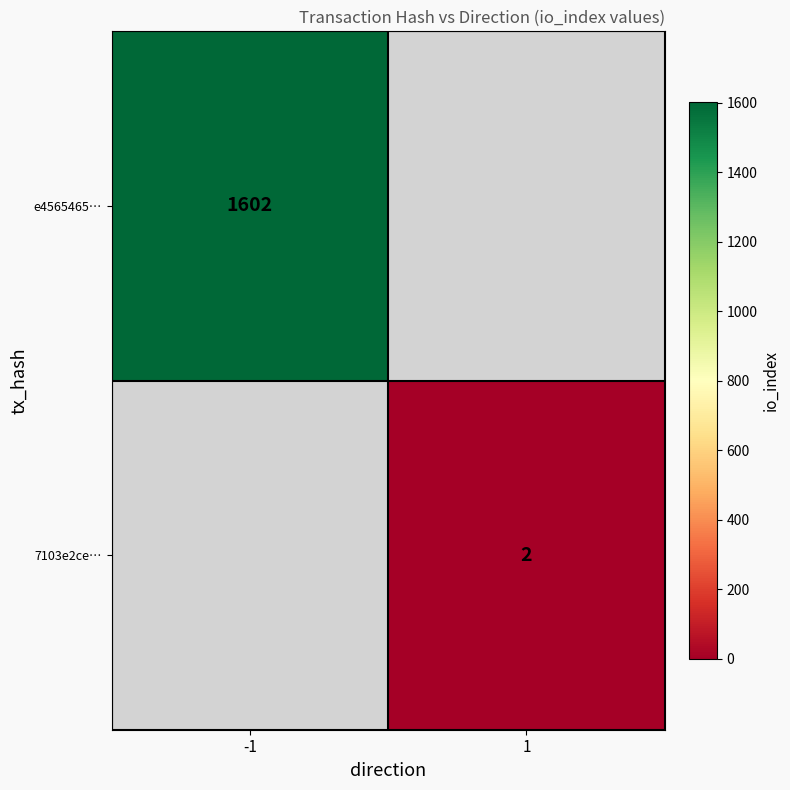

The value of 7103e2ce… at 1 is 3. True or false?

False